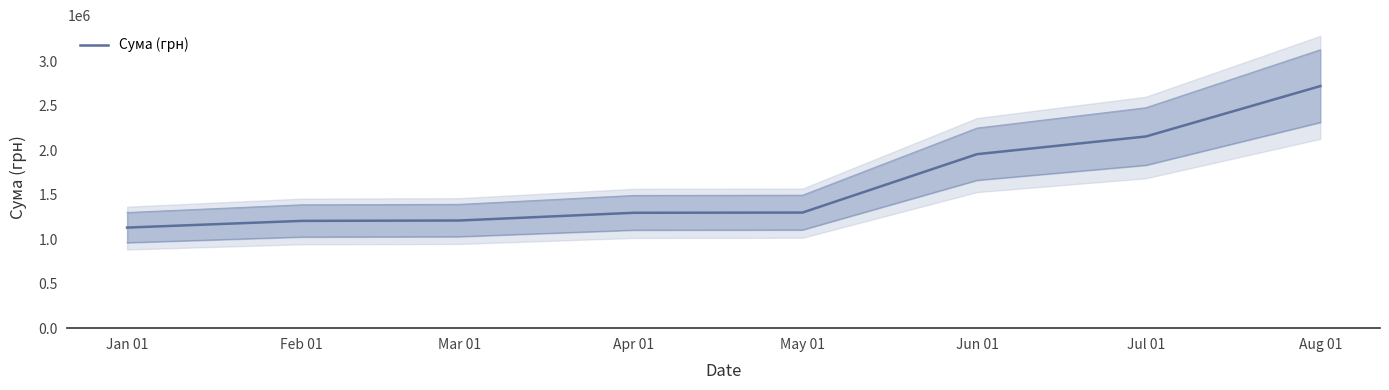

What is the difference between the maximum and minimum values?

1589965.1